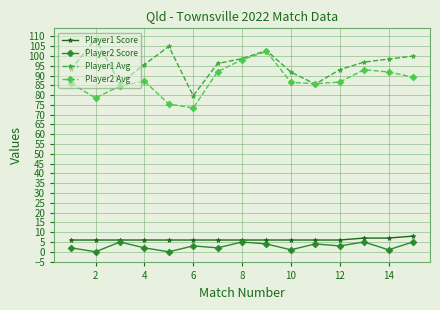

What is the value of the Player1 Avg point at the 2nd from the left?

108.7